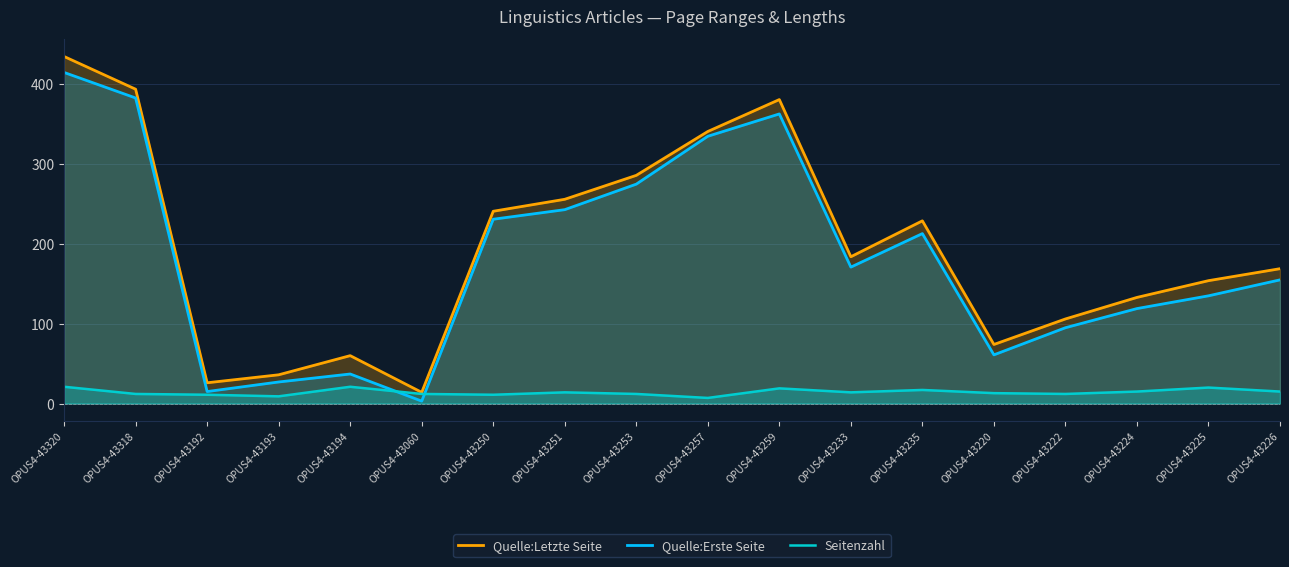

What is the value of the Quelle:Erste Seite point at the 15th from the left?

95